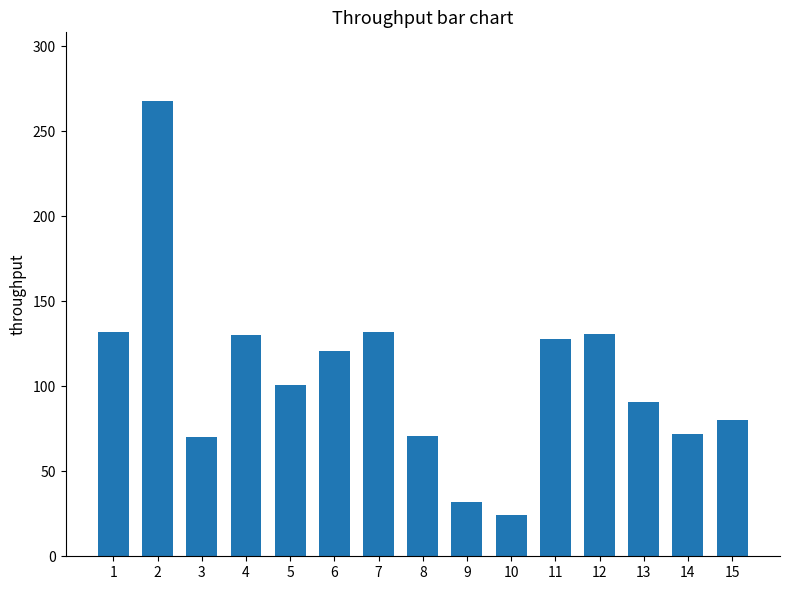

Does the chart contain any negative values?

No